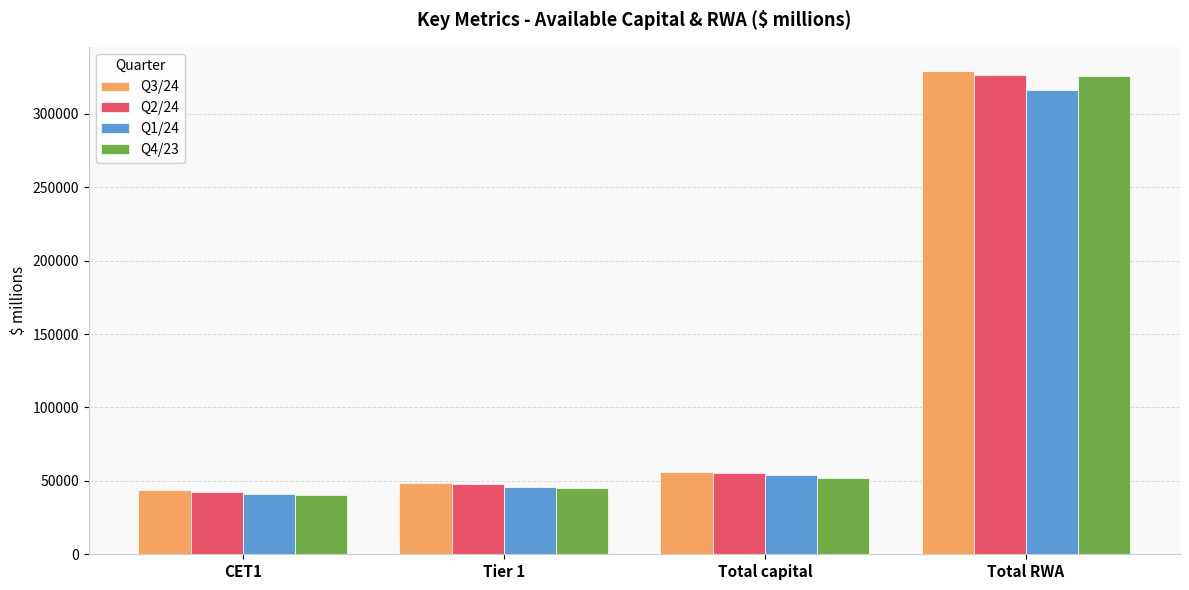

What is the spread (max minus min) of values at Total capital?

4026